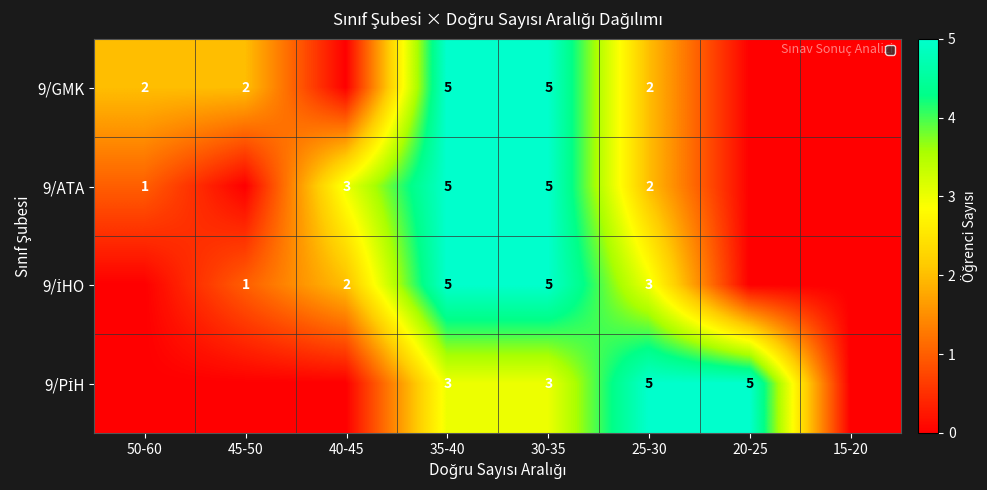

True or false: 9/ATA has a value of 9 at 30-35.

False